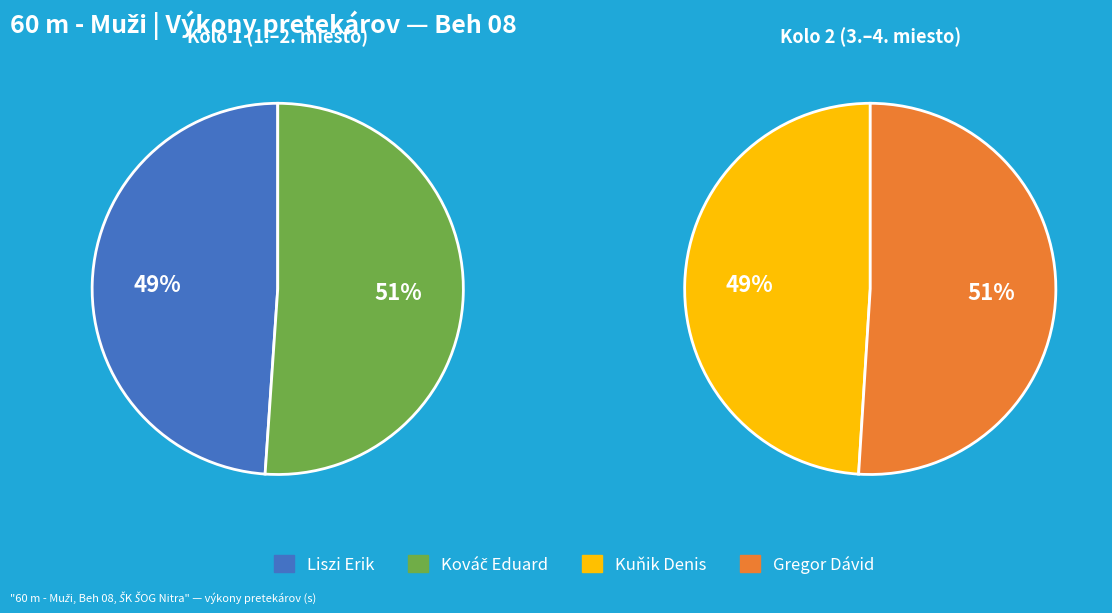

What is the change in value from Kuňik Denis to Gregor Dávid?

+0.4